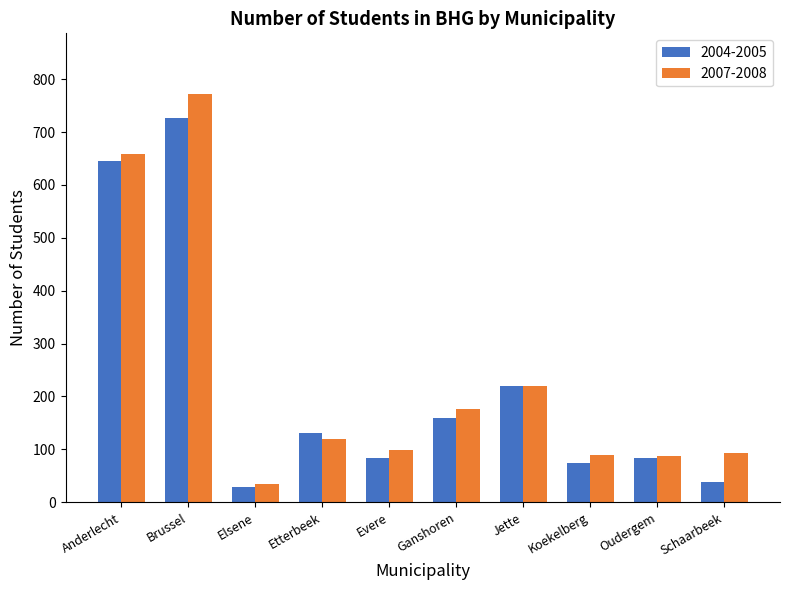

What is the total value across all series at Koekelberg?

165